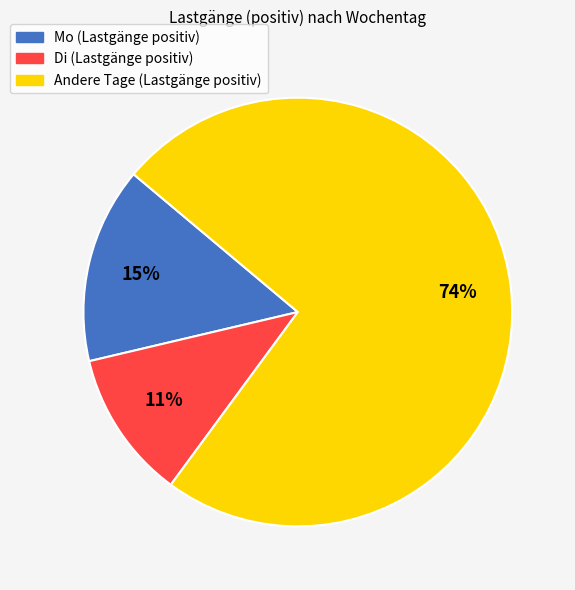

To the nearest percent, what is the average slice percentage?

33%